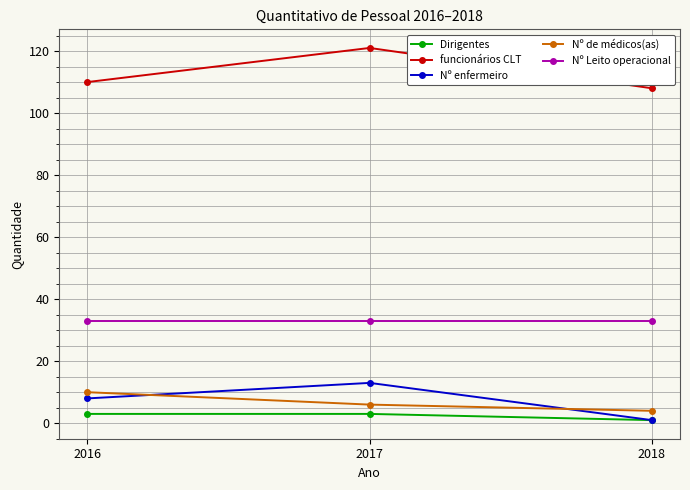

Reading left to right, extract all data points from this chart.

Dirigentes: 3	3	1
funcionários CLT: 110	121	108
Nº enfermeiro: 8	13	1
Nº de médicos(as): 10	6	4
Nº Leito operacional: 33	33	33